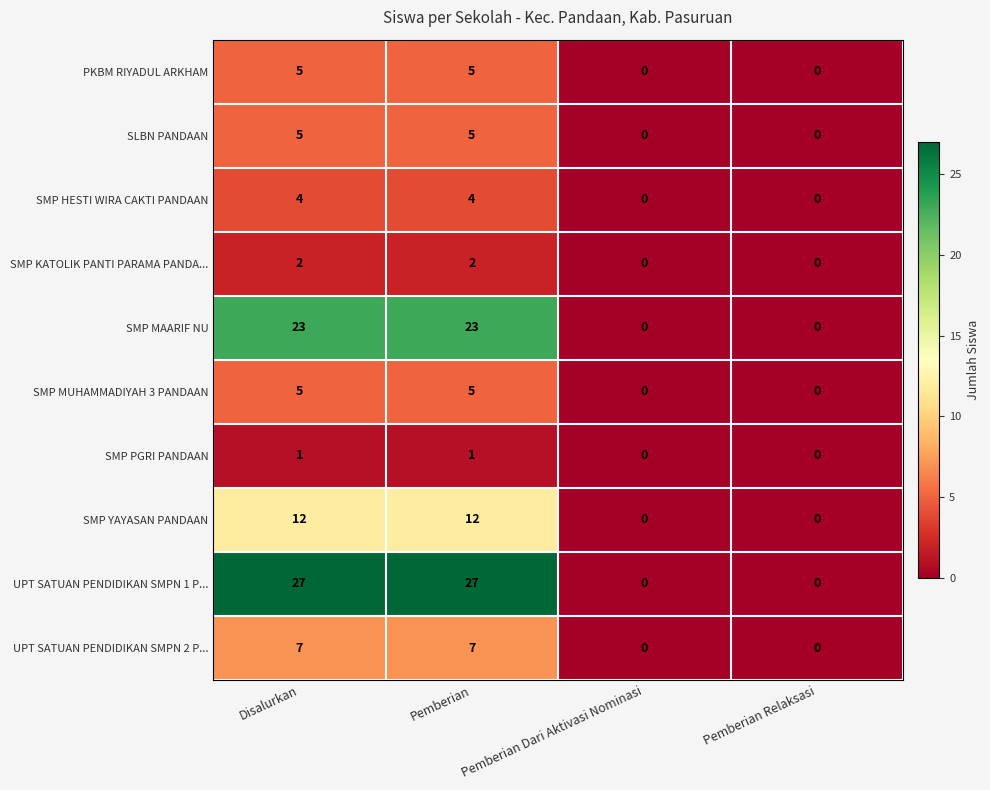

What is the average value of the UPT SATUAN PENDIDIKAN SMPN 1 P... series?

14